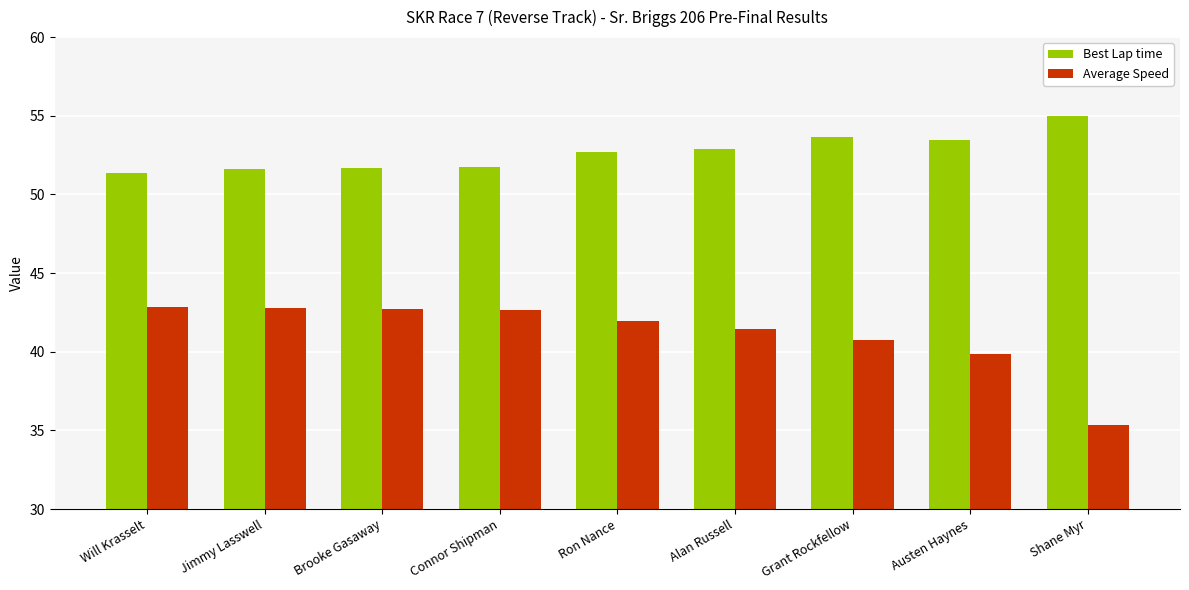

The value of Average Speed at Brooke Gasaway is 42.7. True or false?

True